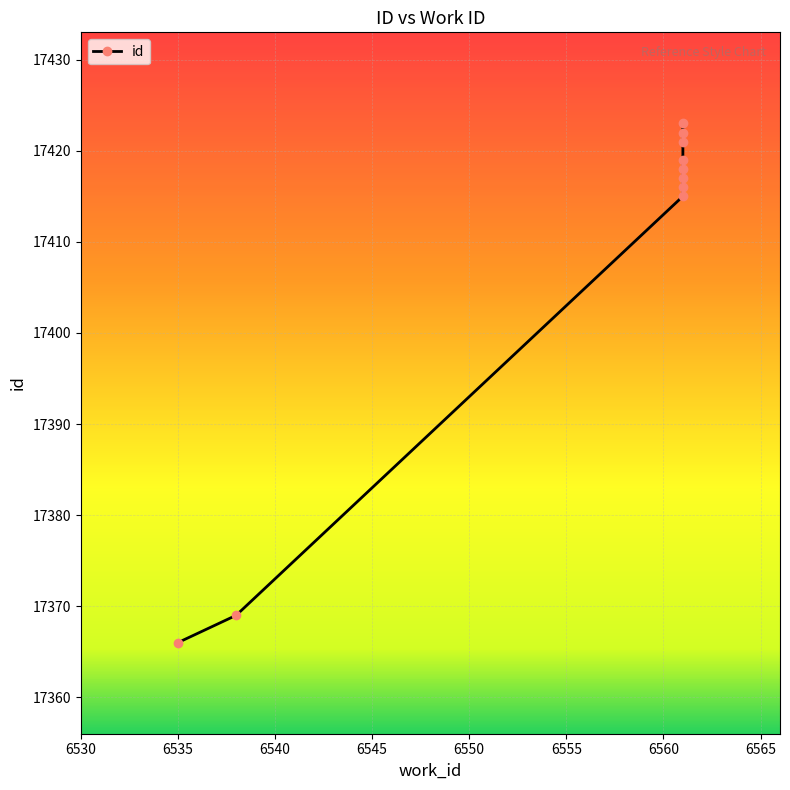

How many lines are shown in the chart?

1